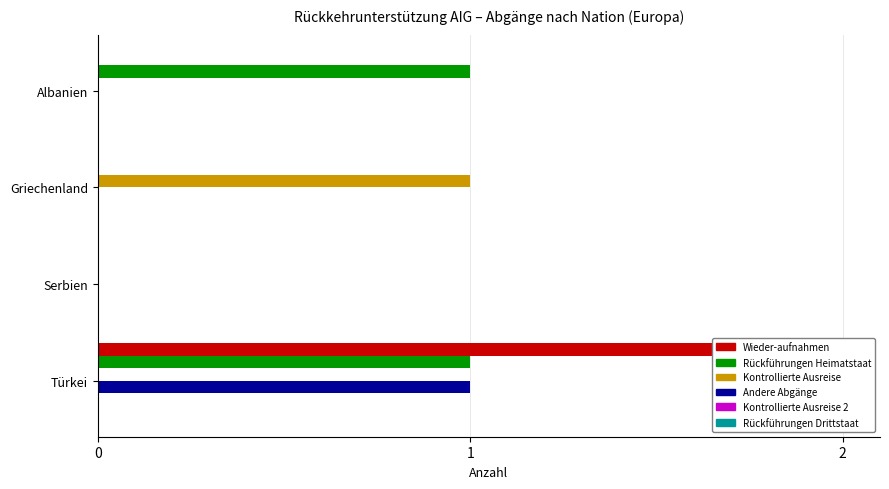

Is it true that Kontrol-lierte selb-ständige Ausreise equals 1.0 at Griechenland?

True